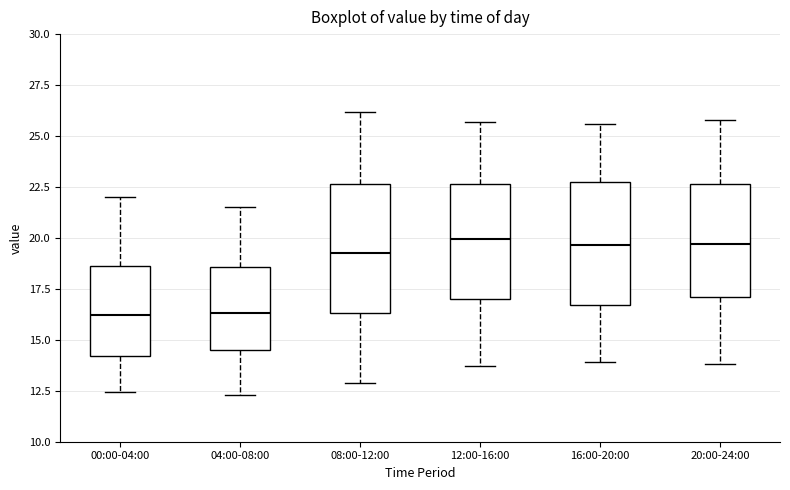

Where does the upper whisker of the box for 08:00-12:00 end on the y-axis? The values are not printed on the chart, so give them approximately, as read against the axis.

26.0